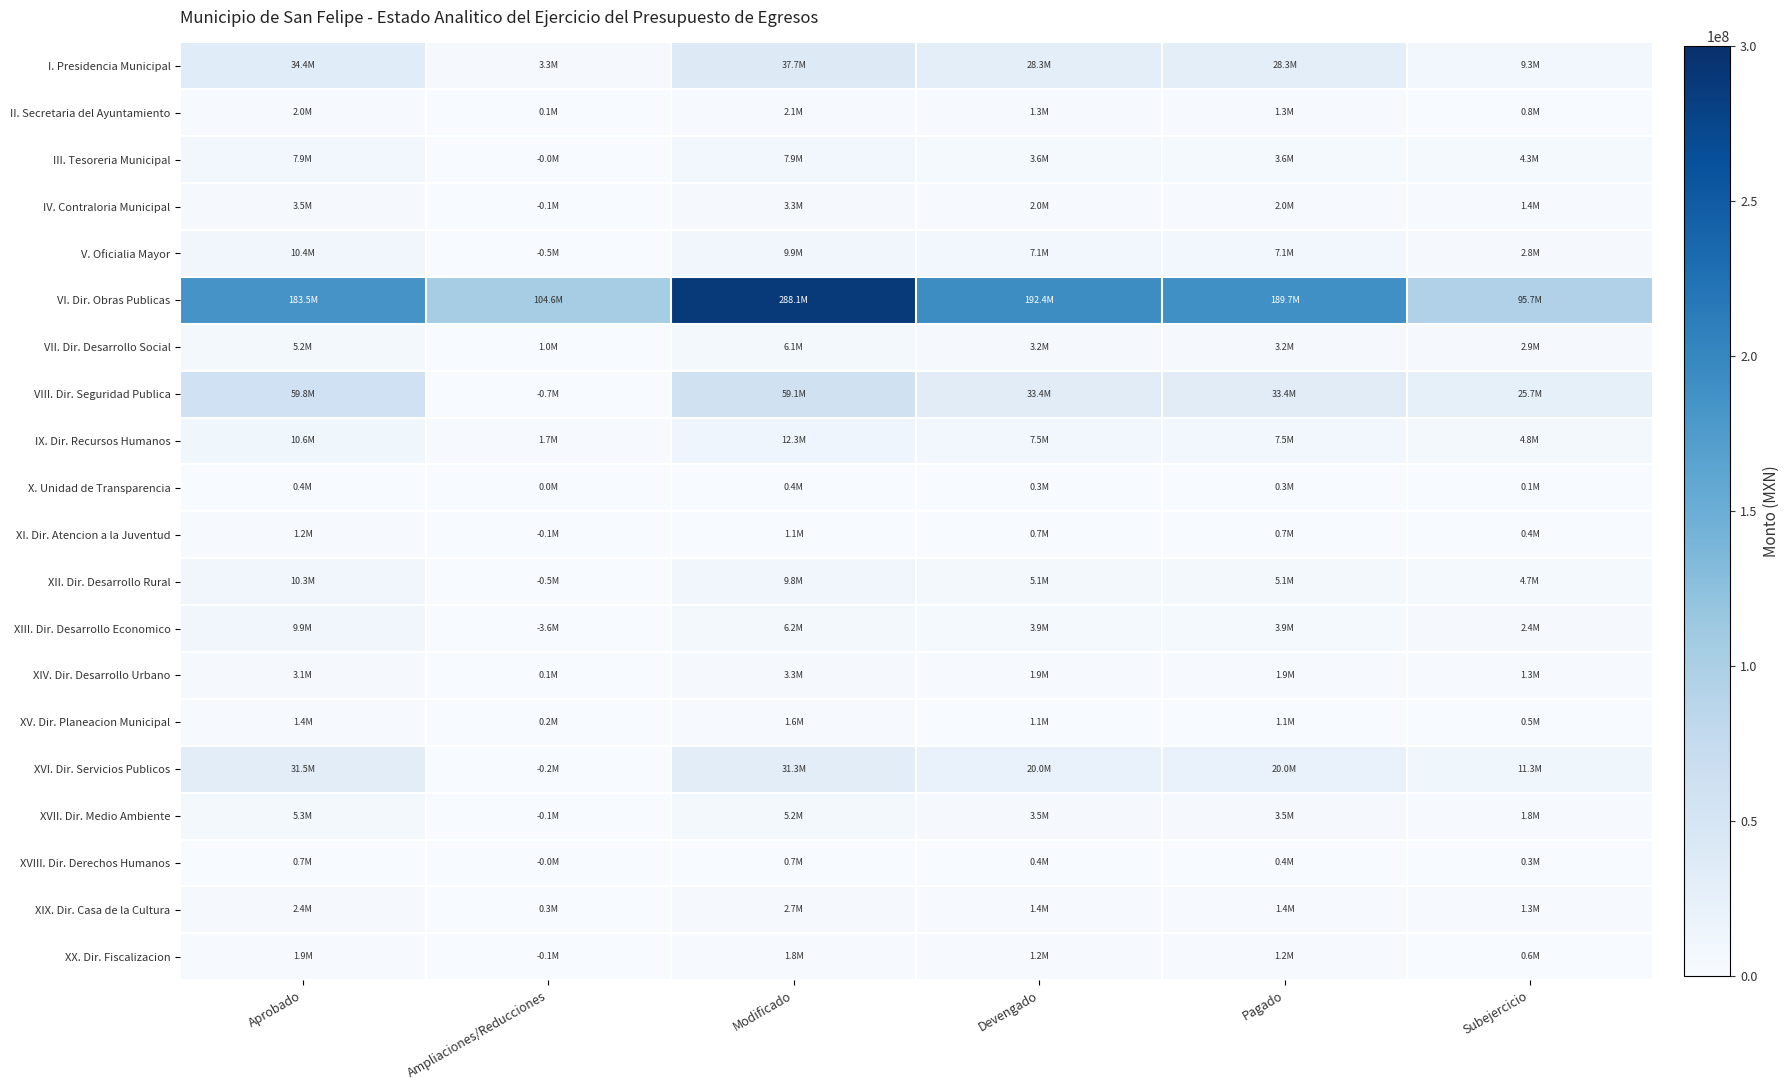

At how many categories does at least one series exceed 275844426?

1